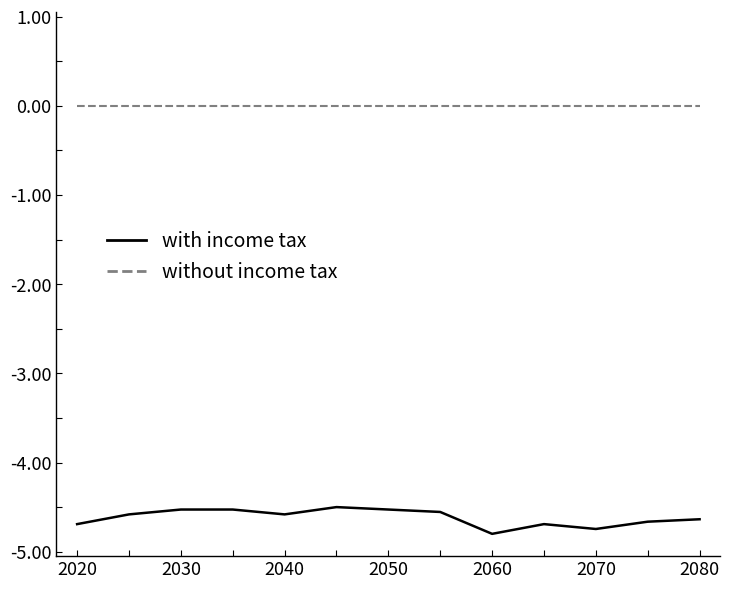

What is the difference between the maximum and minimum values in the with income tax series?

0.3